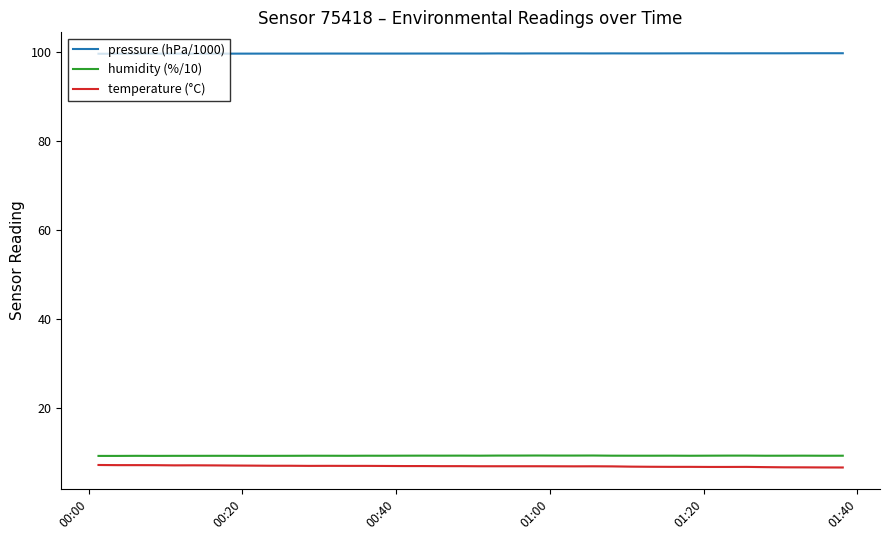

What is the spread (max minus min) of values at 01:00?

92.6